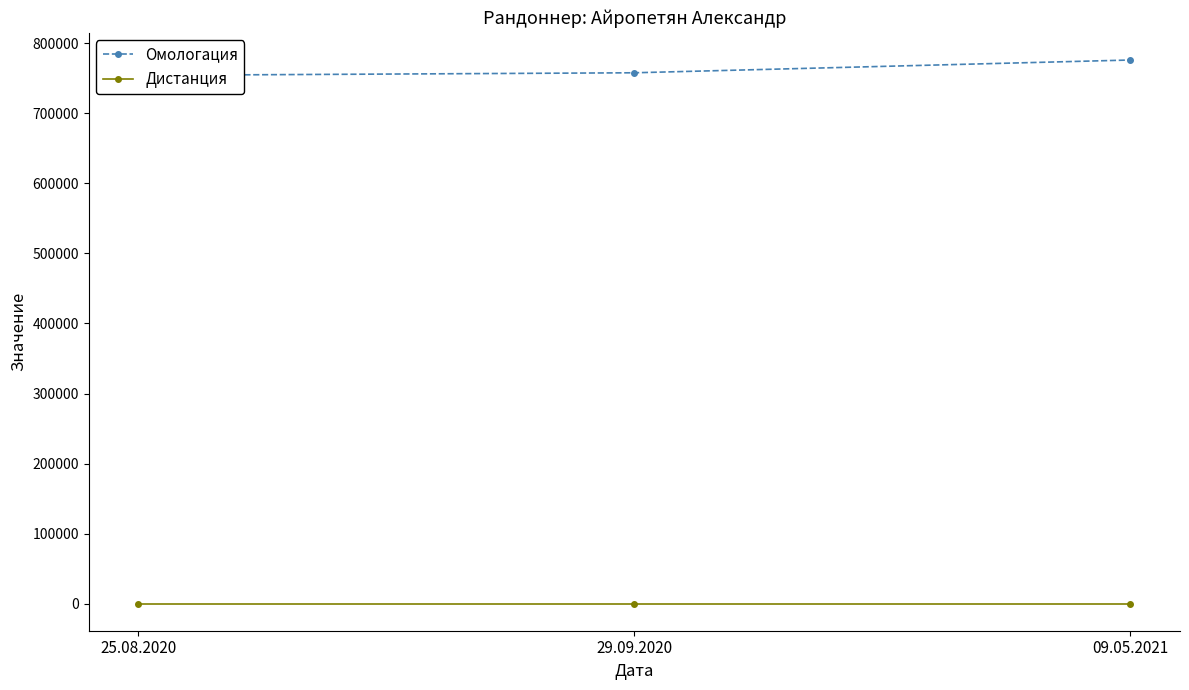

Count the number of data series in this chart.

2